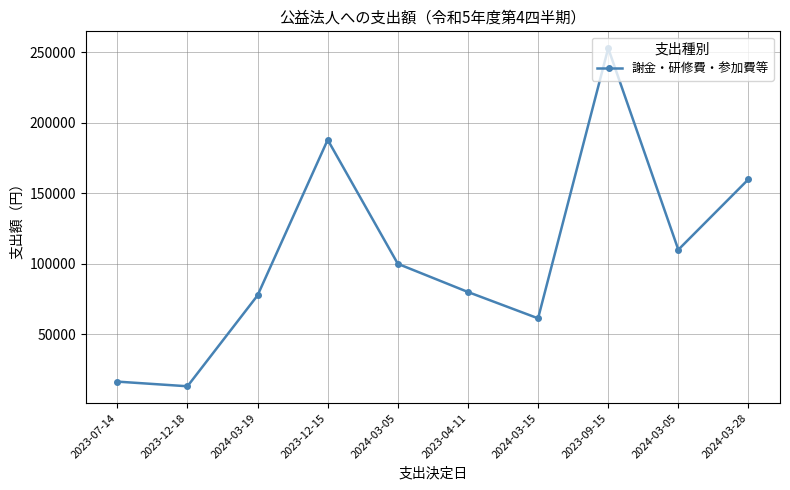

What is the approximate value at 2023-12-15, to the nearest 10?

188000